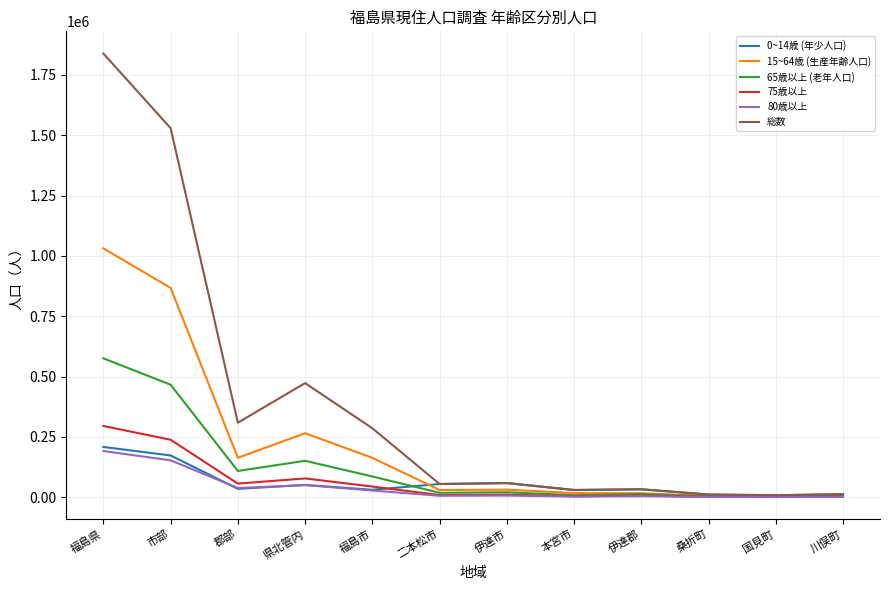

Is it true that 総数 equals 55173 at 二本松市?

True